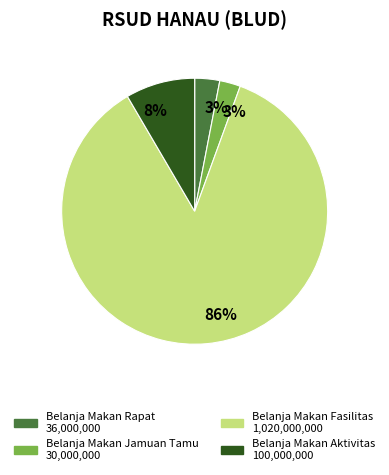

How many segments does this pie chart have?

4